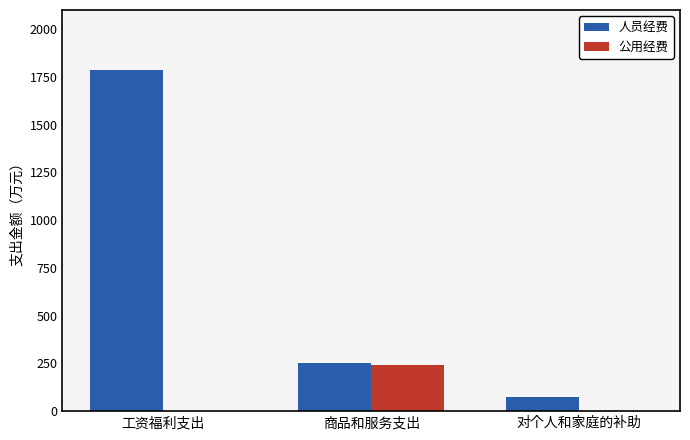

At which category does the chart reach its peak across all series?

工资福利支出